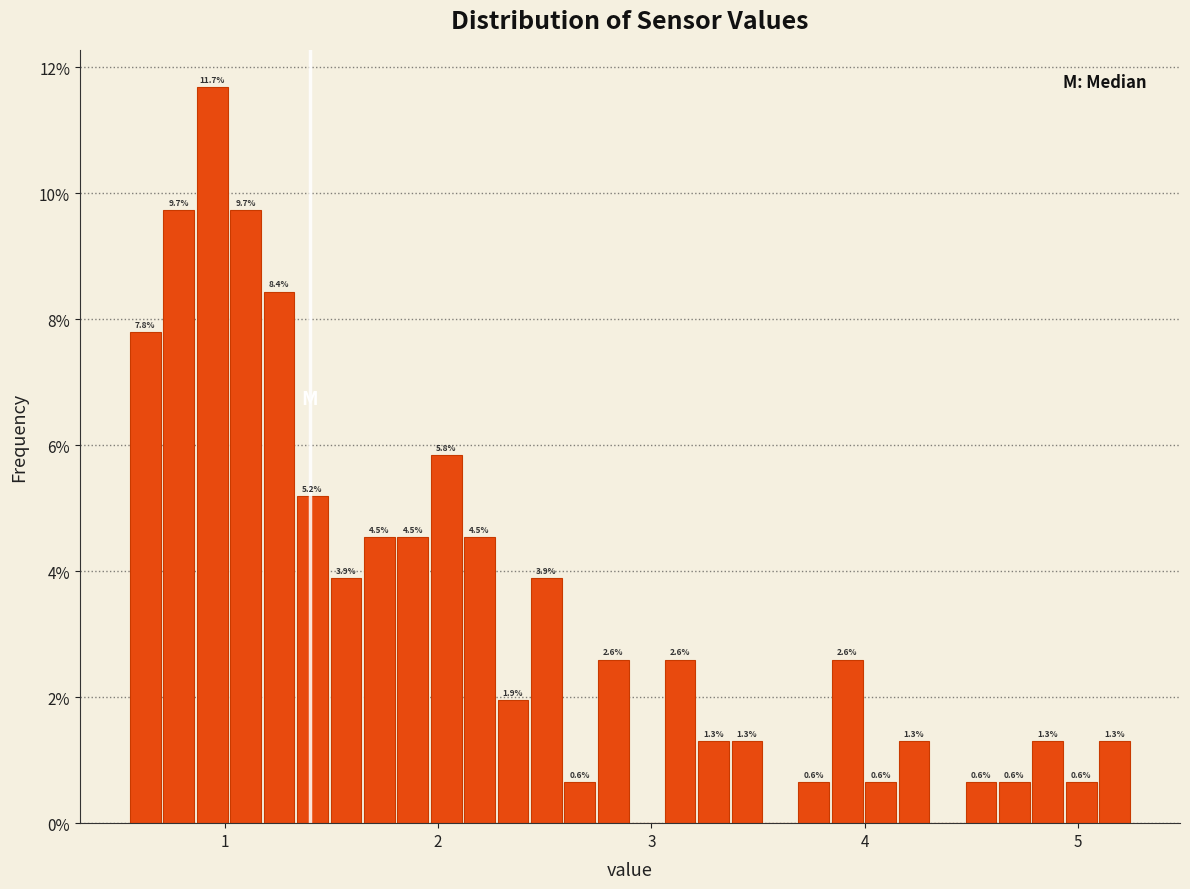

Read against the x-axis, roughly where is the centre of the tallest bar?

0.9